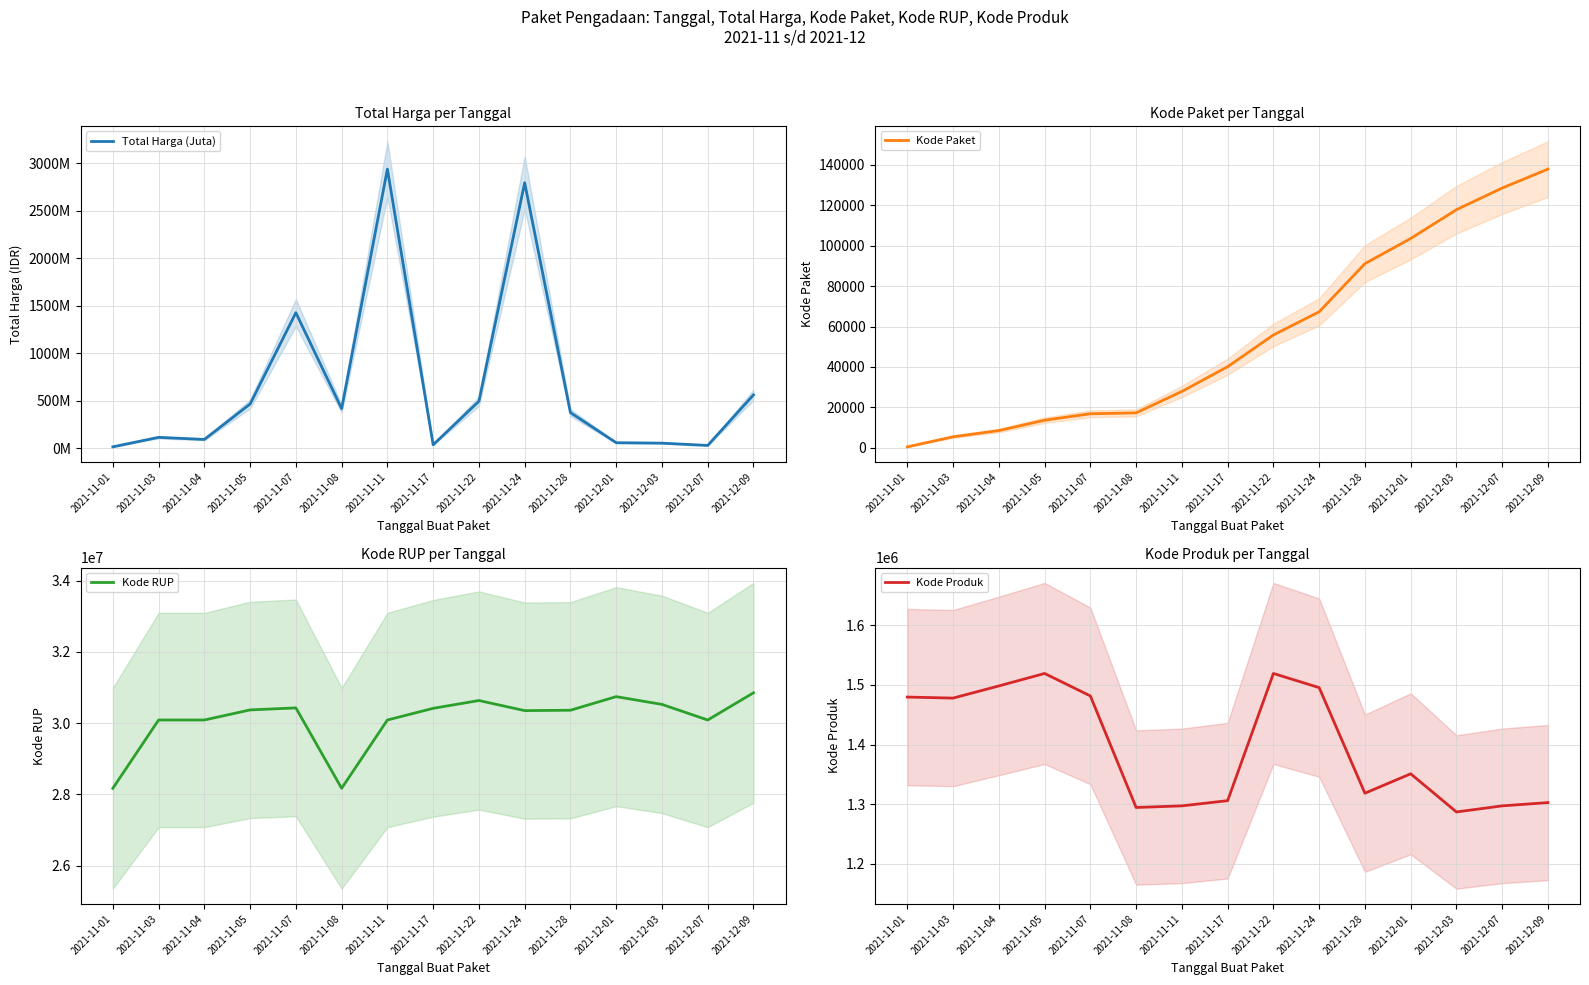

Reading left to right, list all the values displayed in this chart.

Total Harga (Juta): 12.8	112.7	90.7	464.0	1425.9	415.8	2939.0	34.3	493.0	2795.3	373.4	56.2	51.6	27.4	560.0
Kode Paket: 464.0	5449.0	8530.0	13652.0	16823.0	17272.0	27891.0	40112.0	55826.0	67279.0	91101.0	103541.0	117783.0	128516.0	137876.0
Kode RUP: 28171087.0	30089034.0	30089034.0	30372232.0	30428912.0	28171469.0	30089034.0	30416731.0	30636058.0	30352738.0	30363247.0	30745112.0	30527421.0	30089034.0	30852642.0
Kode Produk: 1479674.0	1477921.0	1498322.0	1519264.0	1481562.0	1294388.0	1297110.0	1305852.0	1519260.0	1495514.0	1318333.0	1350905.0	1286873.0	1297110.0	1302598.0